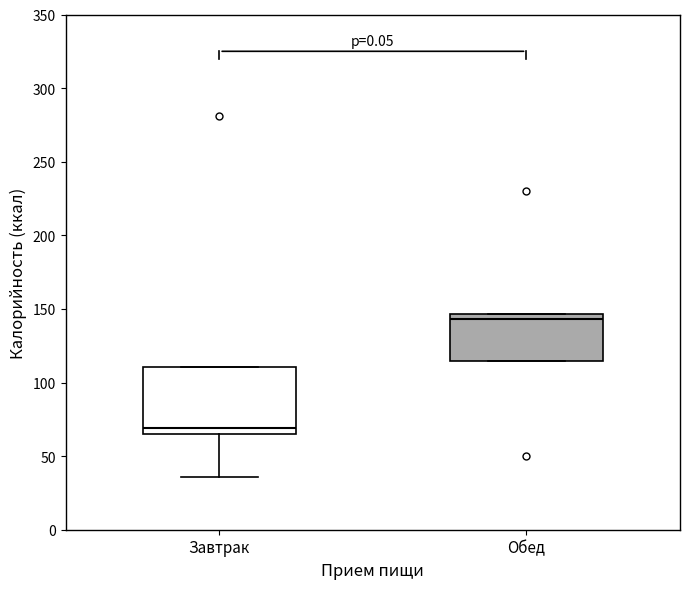

Which box has the highest median line?

Обед